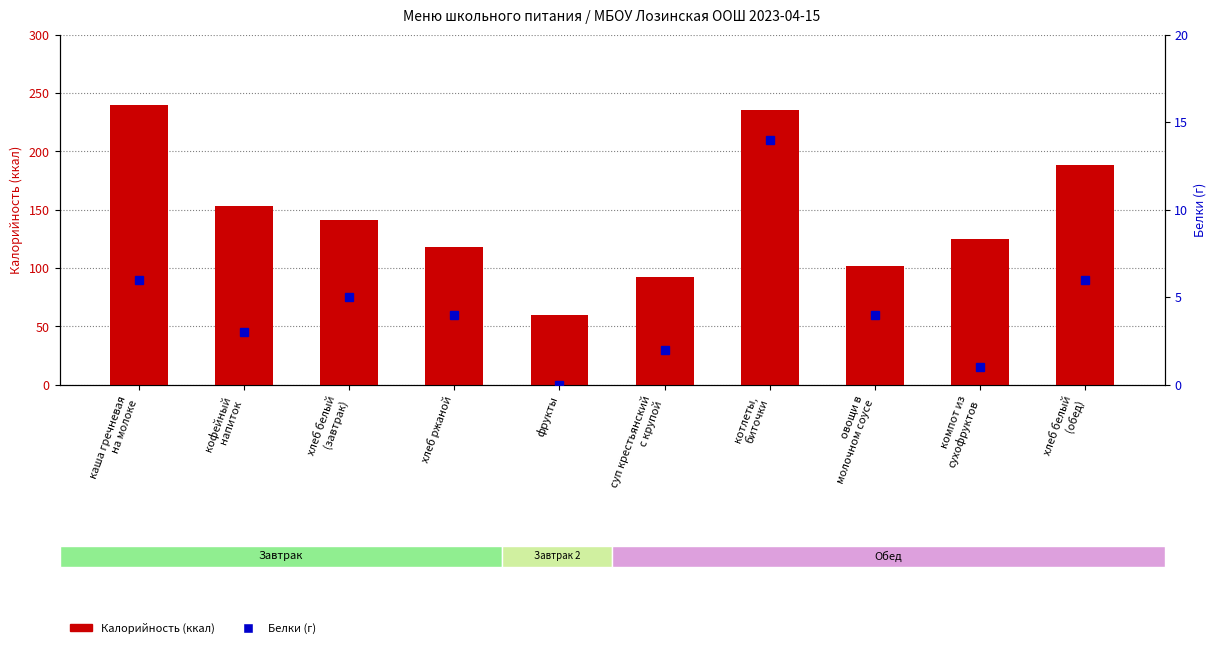

At which label is Белки (г) closest to 7?

каша гречневая
на молоке